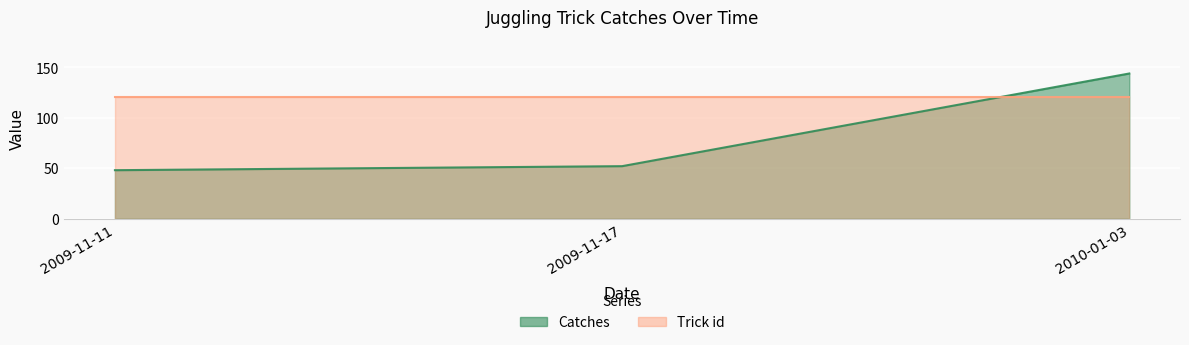

Does the chart display data point markers on the line(s)?

No